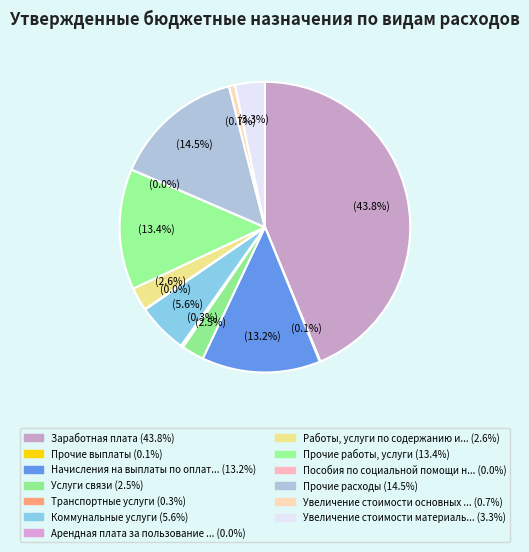

Which slice is the largest?

Заработная плата